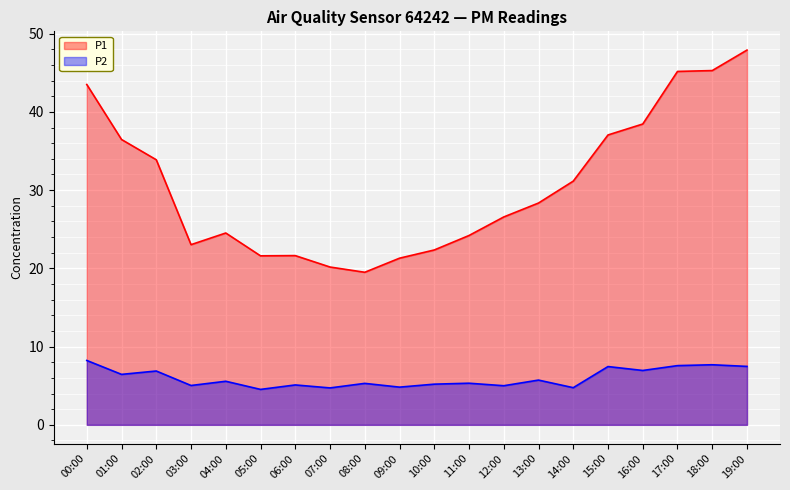

Reading left to right, list all the values displayed in this chart.

P1: 00:00=43.5	01:00=36.5	02:00=33.9	03:00=23.0	04:00=24.5	05:00=21.6	06:00=21.6	07:00=20.2	08:00=19.5	09:00=21.3	10:00=22.4	11:00=24.2	12:00=26.6	13:00=28.4	14:00=31.1	15:00=37.0	16:00=38.5	17:00=45.2	18:00=45.3	19:00=47.9
P2: 00:00=8.2	01:00=6.5	02:00=6.9	03:00=5.0	04:00=5.6	05:00=4.5	06:00=5.1	07:00=4.7	08:00=5.3	09:00=4.8	10:00=5.2	11:00=5.3	12:00=5.0	13:00=5.7	14:00=4.8	15:00=7.5	16:00=7.0	17:00=7.6	18:00=7.7	19:00=7.5